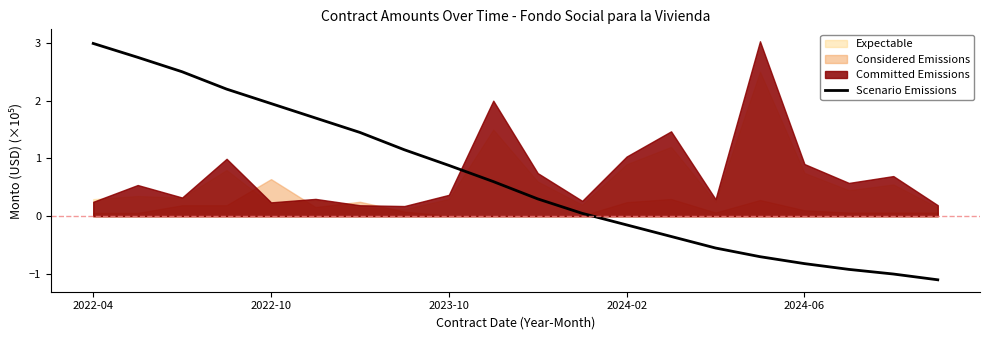

Is it true that Scenario Emissions equals 0.9 at 2023-10?

True